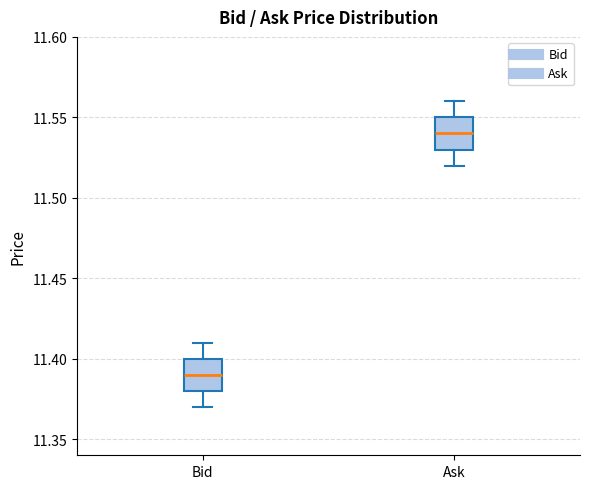

Reading left to right, read every box against the y-axis: the position of its median line, the range the box covers, and the ends of its whiskers. The values are not printed on the chart, so give them approximately, as read against the axis.

Bid: median 11.39, box 11.38 to 11.40, whiskers 11.37 to 11.41
Ask: median 11.54, box 11.53 to 11.55, whiskers 11.52 to 11.56